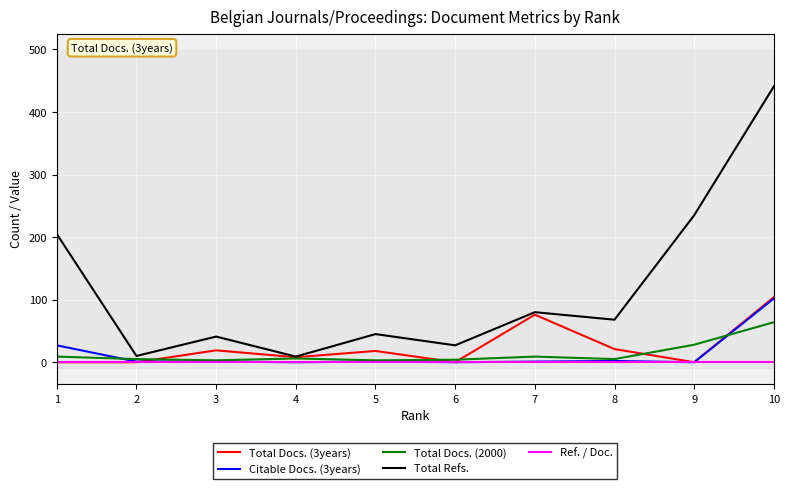

What is the greatest value displayed?

441